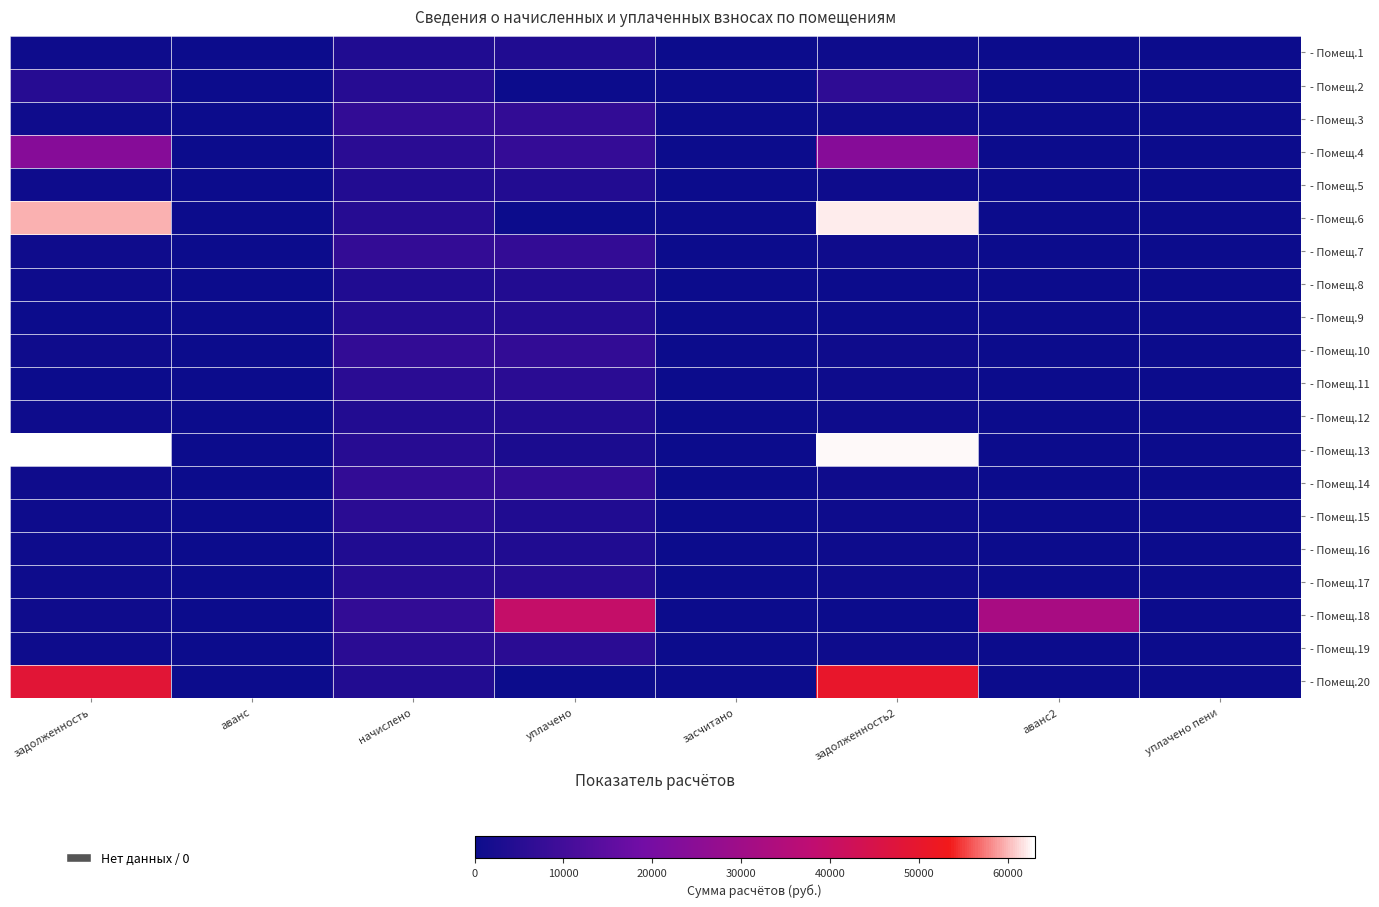

Which has a higher value, засчитано or уплачено?

уплачено